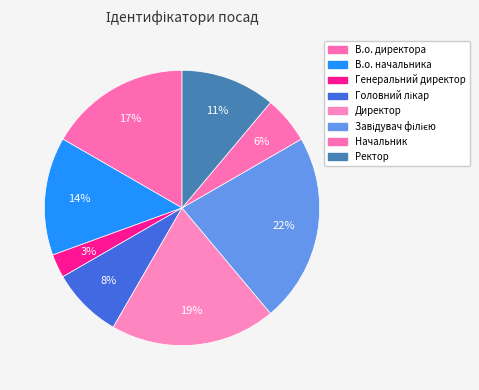

How much of the chart is everything except Директор?

80.6%